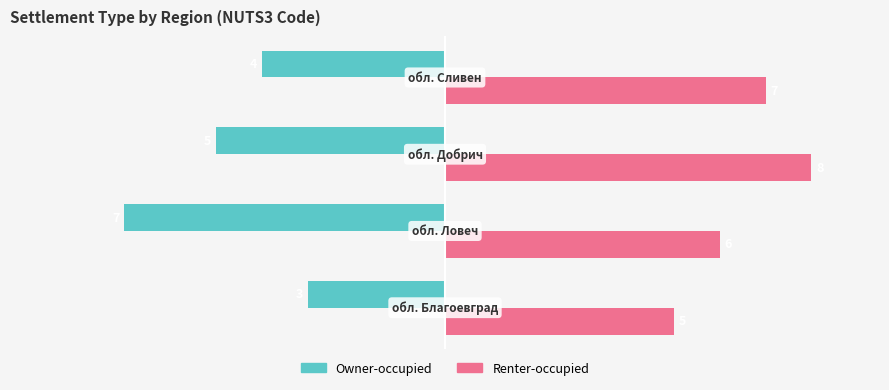

How many Owner-occupied values are between -5 and -3?

3